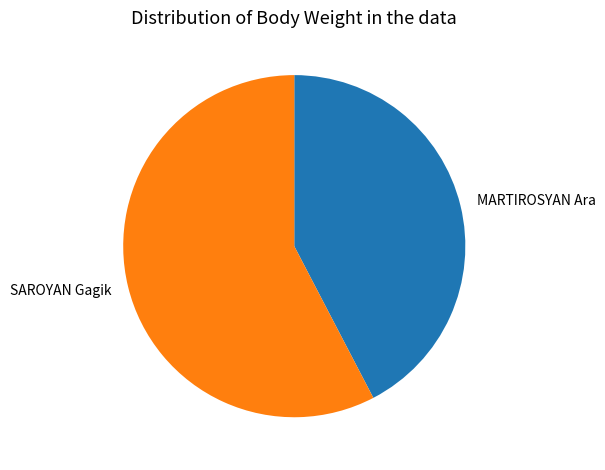

What is the smallest slice in the pie chart?

MARTIROSYAN Ara